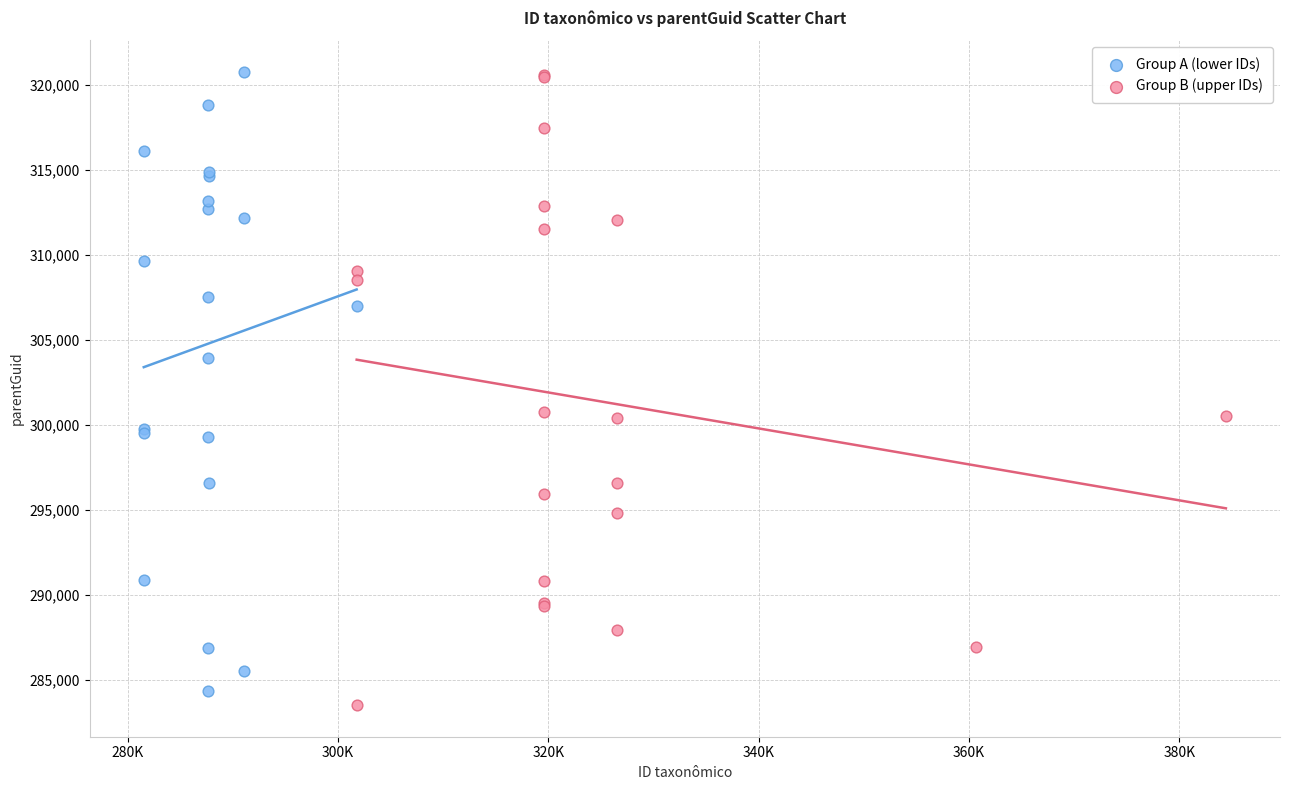

What are all the series names shown in the legend?

Group A (lower IDs), Group B (upper IDs)